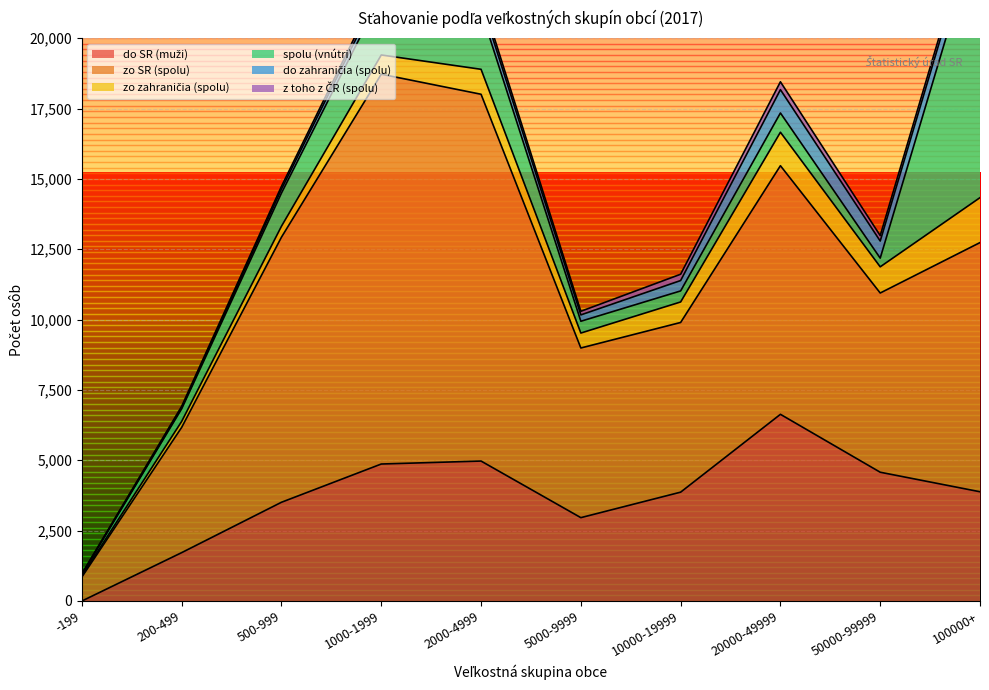

In z toho z ČR (spolu), how many points are lower than both neighbors (excluding endpoints)?

2